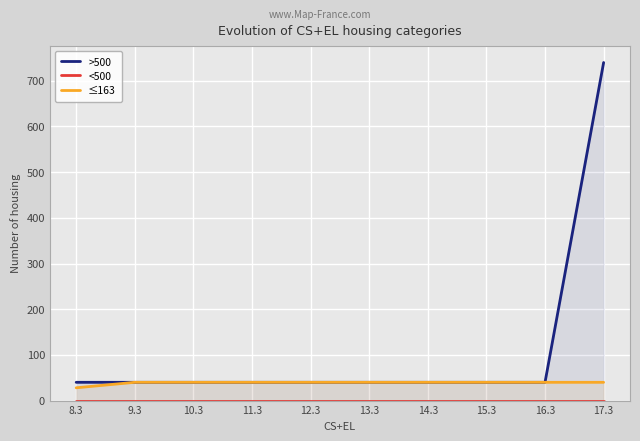

Where is ≤163 nearest to the value 34?

8.3